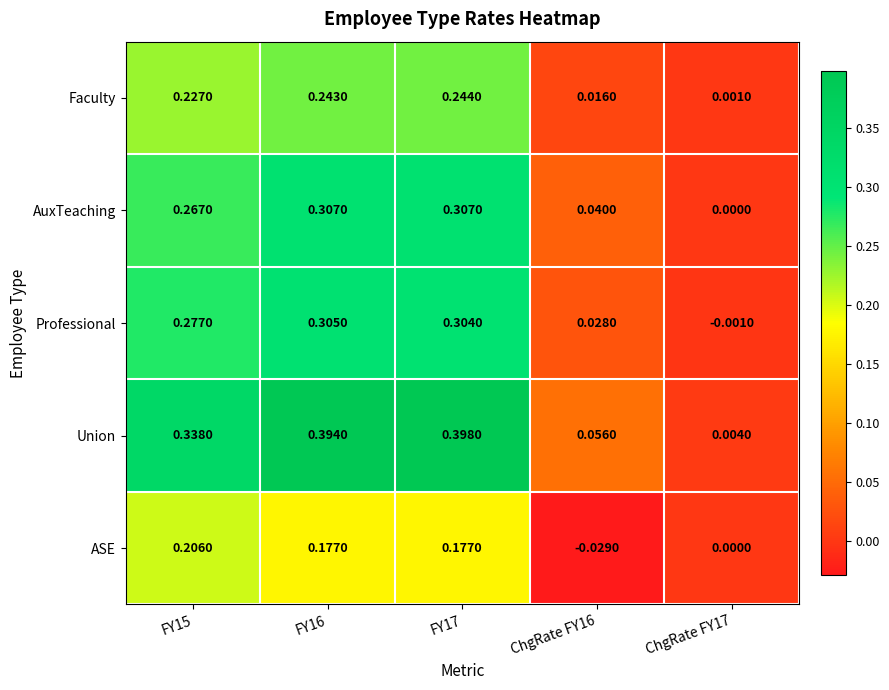

Which series has the widest spread of values?

Union